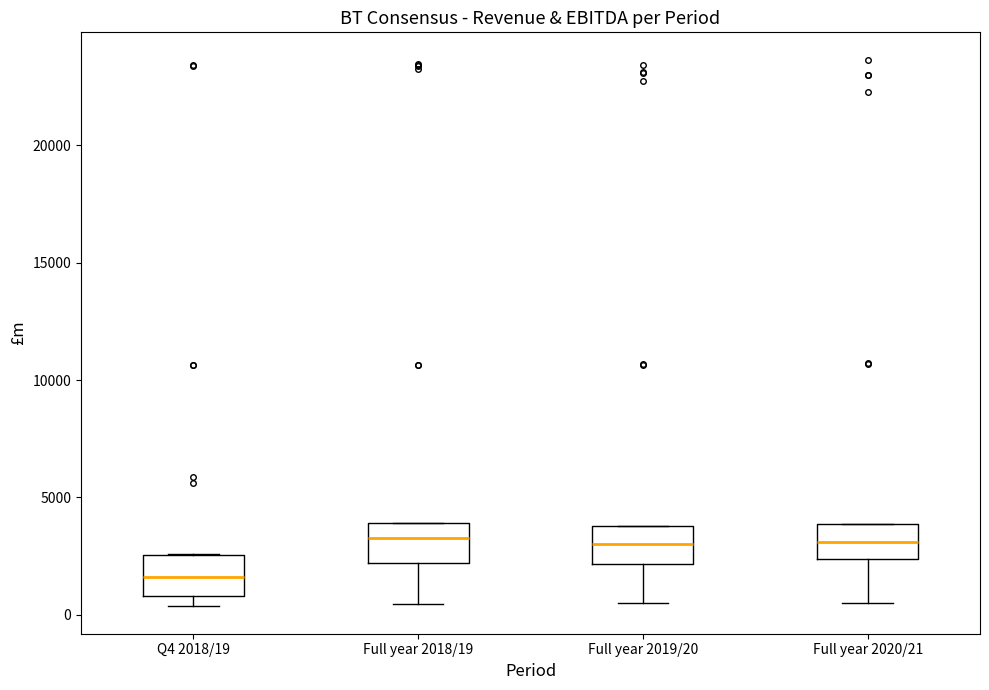

Which box has the lowest median line?

Q4 2018/19